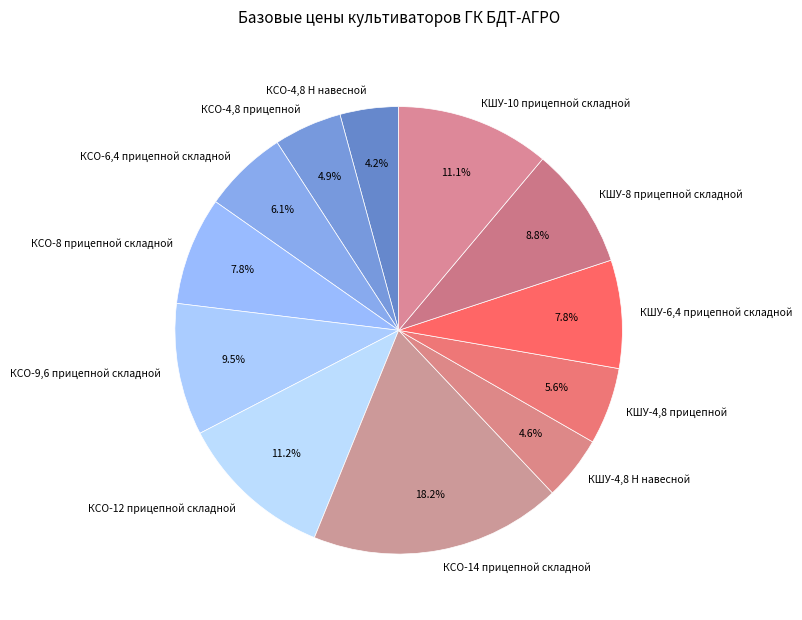

Does КШУ-10 прицепной складной represent more than half of the total?

No